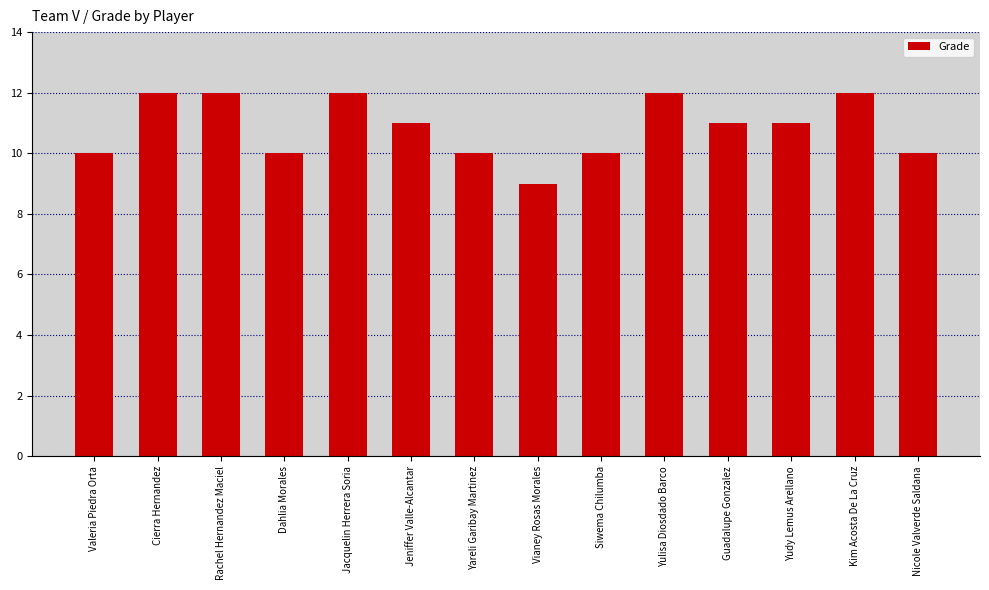

What is the value of the 14th bar from the left?

10